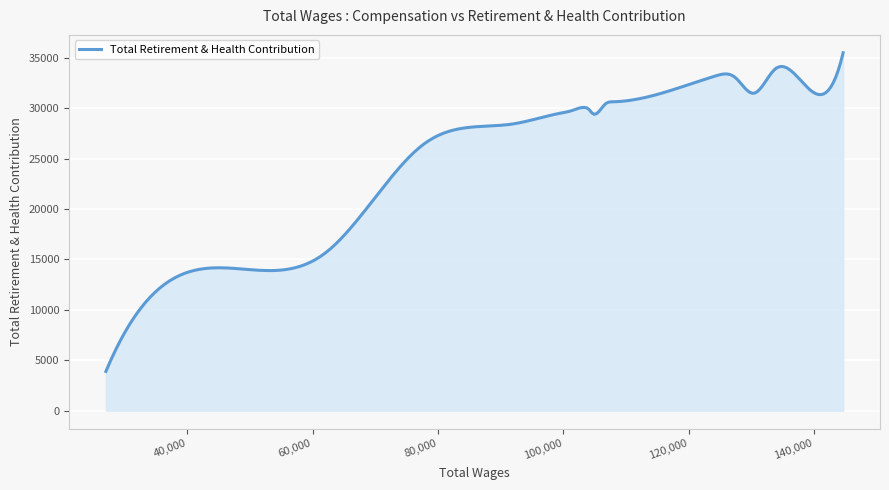

What is the greatest value displayed?

35485.0